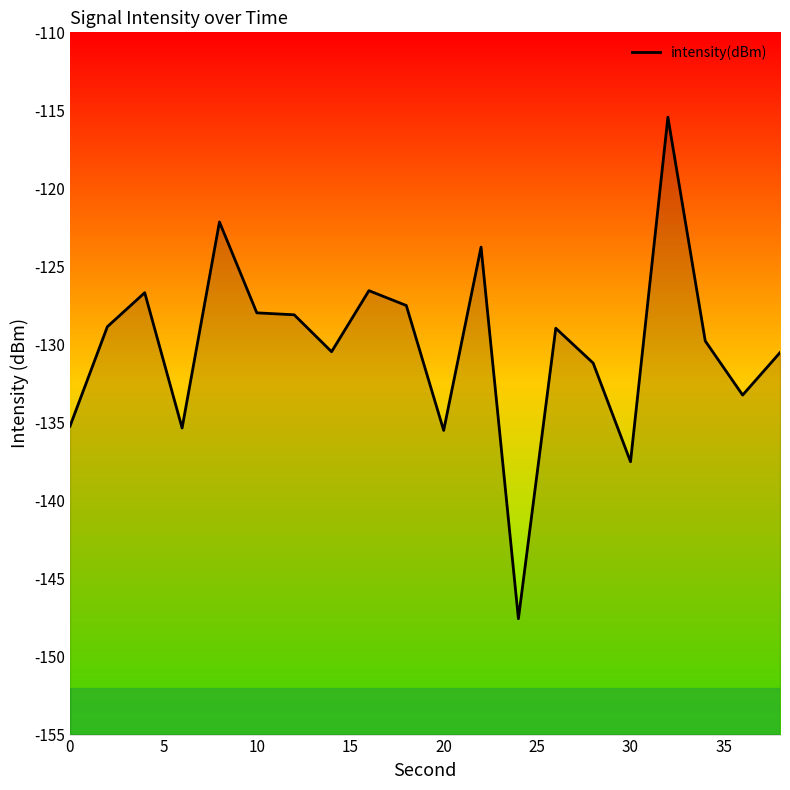

What is the greatest value displayed?

-115.4